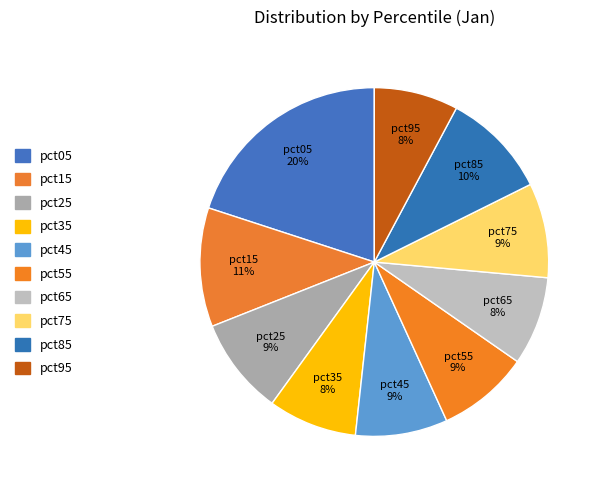

Combined, do pct35 and pct55 account for over 50%?

No